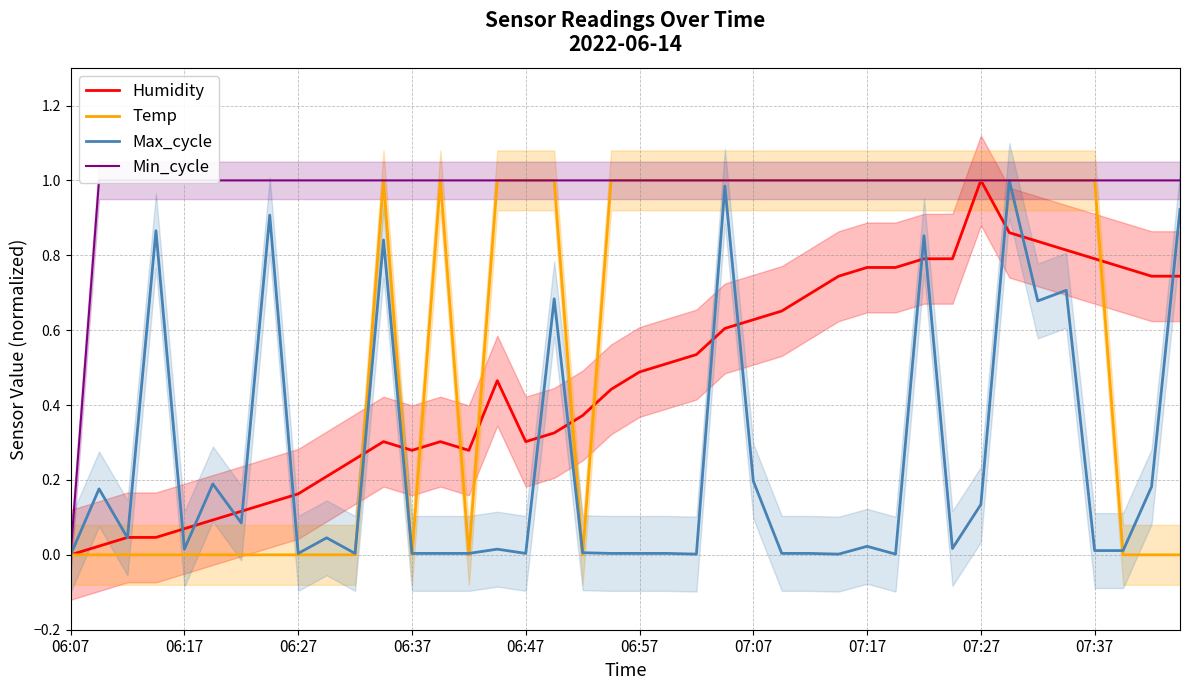

At which label is Min_cycle closest to 0?

06:07